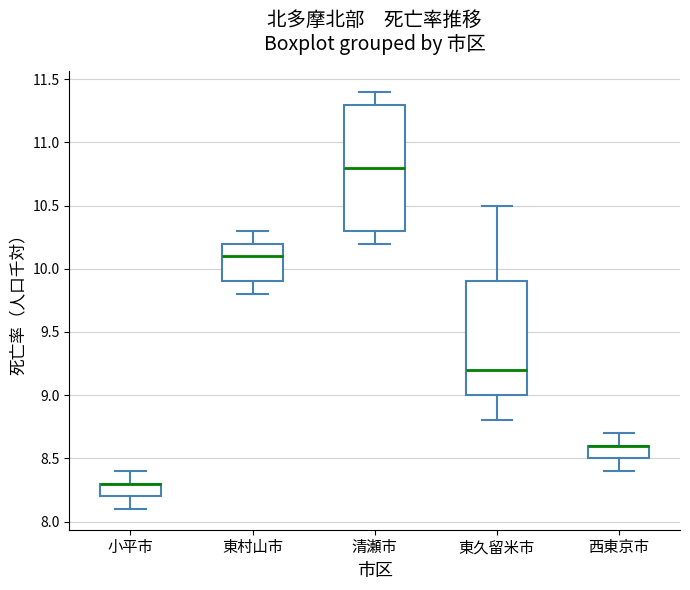

Which box is the tallest, from its lower edge to its upper edge?

清瀬市